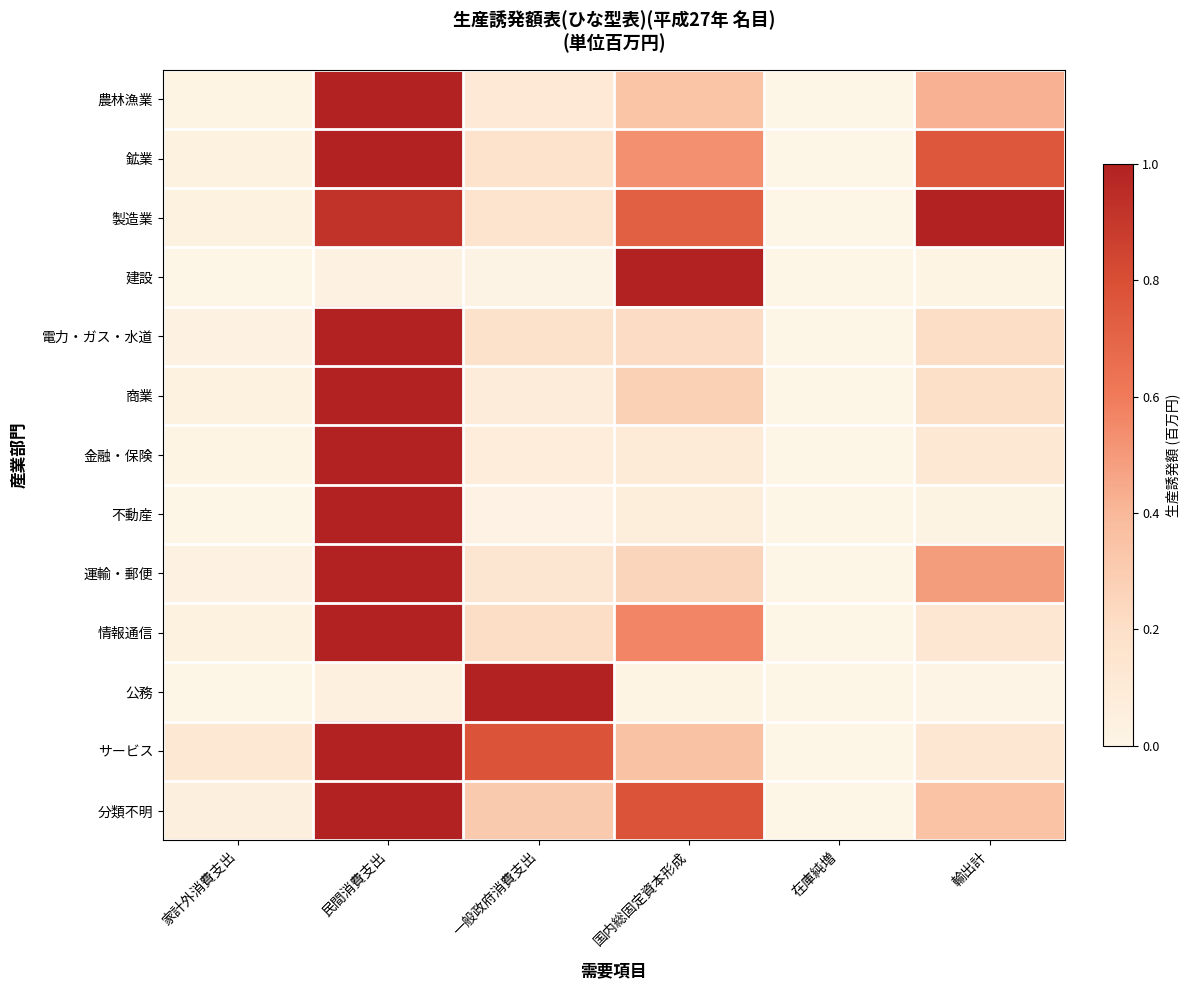

Reading left to right, transcribe all the data shown in this chart.

農林漁業: 家計外消費支出=0.0	民間消費支出=1.0	一般政府消費支出=0.1	国内総固定資本形成=0.3	在庫純増=0.0	輸出計=0.4
鉱業: 家計外消費支出=0.0	民間消費支出=1.0	一般政府消費支出=0.2	国内総固定資本形成=0.5	在庫純増=0.0	輸出計=0.8
製造業: 家計外消費支出=0.0	民間消費支出=0.9	一般政府消費支出=0.2	国内総固定資本形成=0.7	在庫純増=0.0	輸出計=1.0
建設: 家計外消費支出=0.0	民間消費支出=0.0	一般政府消費支出=0.0	国内総固定資本形成=1.0	在庫純増=0.0	輸出計=0.0
電力・ガス・水道: 家計外消費支出=0.0	民間消費支出=1.0	一般政府消費支出=0.2	国内総固定資本形成=0.2	在庫純増=0.0	輸出計=0.2
商業: 家計外消費支出=0.0	民間消費支出=1.0	一般政府消費支出=0.1	国内総固定資本形成=0.3	在庫純増=0.0	輸出計=0.2
金融・保険: 家計外消費支出=0.0	民間消費支出=1.0	一般政府消費支出=0.1	国内総固定資本形成=0.1	在庫純増=0.0	輸出計=0.1
不動産: 家計外消費支出=0.0	民間消費支出=1.0	一般政府消費支出=0.0	国内総固定資本形成=0.1	在庫純増=0.0	輸出計=0.0
運輸・郵便: 家計外消費支出=0.0	民間消費支出=1.0	一般政府消費支出=0.1	国内総固定資本形成=0.3	在庫純増=0.0	輸出計=0.5
情報通信: 家計外消費支出=0.0	民間消費支出=1.0	一般政府消費支出=0.2	国内総固定資本形成=0.6	在庫純増=0.0	輸出計=0.1
公務: 家計外消費支出=0.0	民間消費支出=0.0	一般政府消費支出=1.0	国内総固定資本形成=0.0	在庫純増=0.0	輸出計=0.0
サービス: 家計外消費支出=0.1	民間消費支出=1.0	一般政府消費支出=0.8	国内総固定資本形成=0.3	在庫純増=0.0	輸出計=0.1
分類不明: 家計外消費支出=0.1	民間消費支出=1.0	一般政府消費支出=0.3	国内総固定資本形成=0.8	在庫純増=0.0	輸出計=0.3